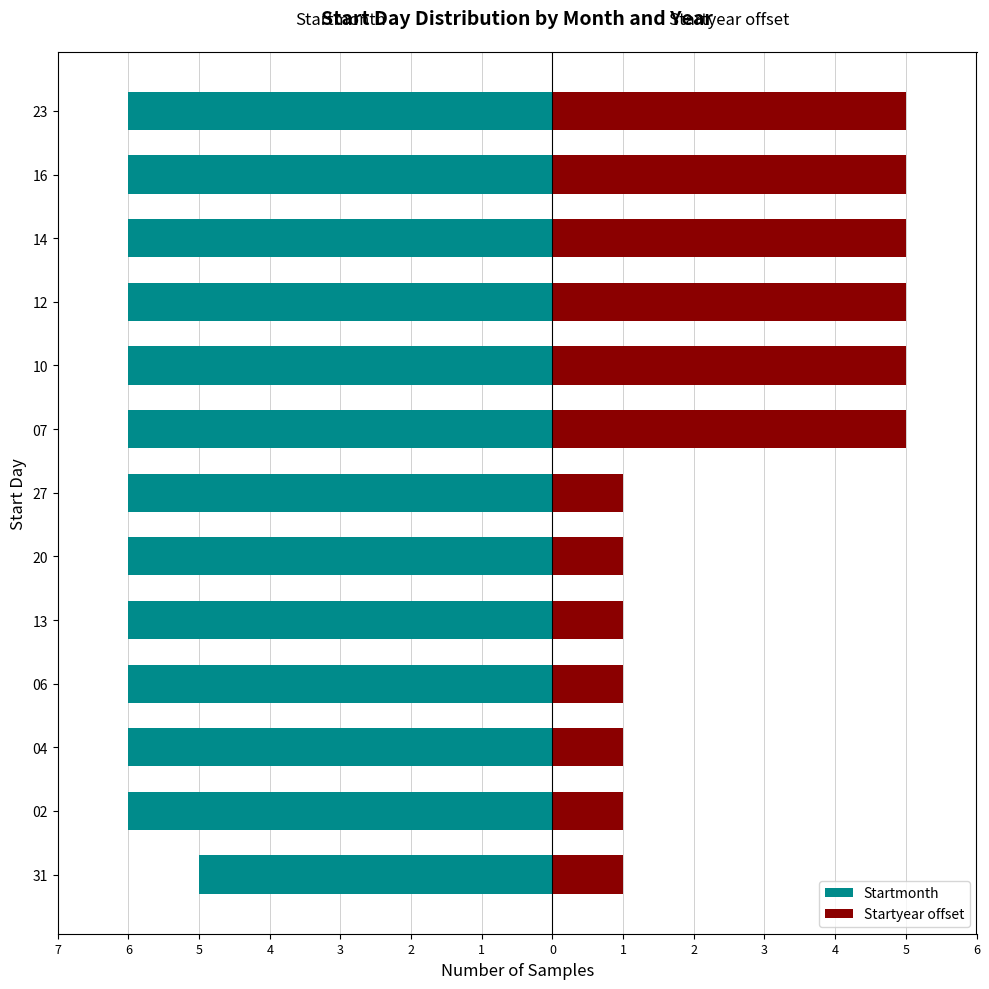

How many categories are shown in the chart?

13